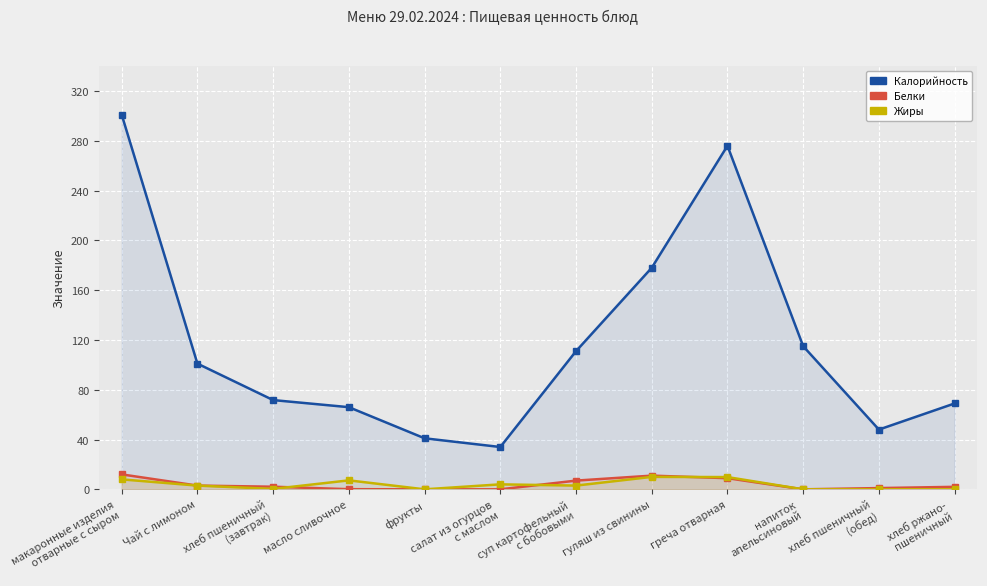

What is the average value of the Белки series?

3.9